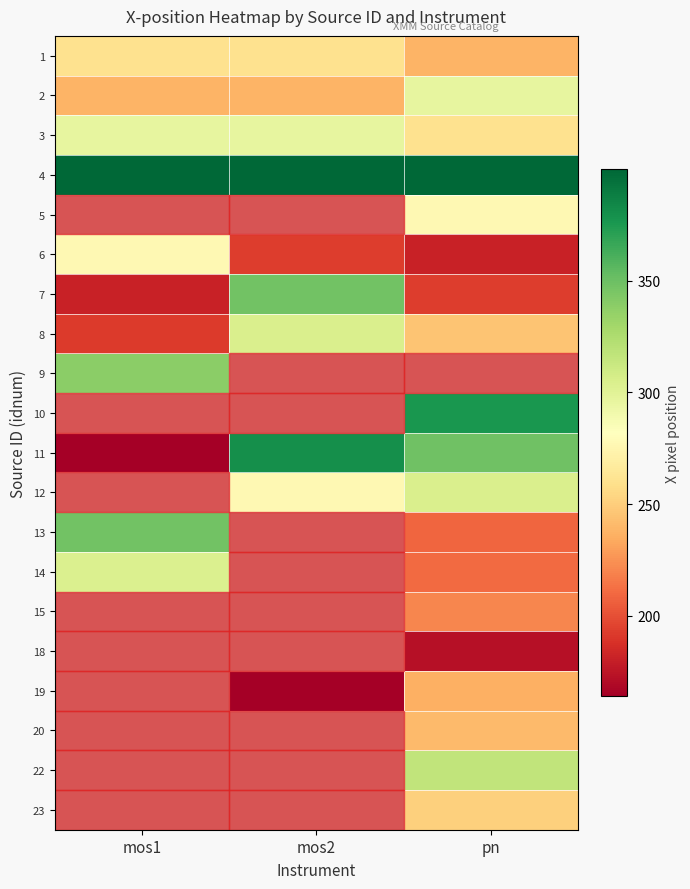

Which has a higher value, pn or mos2?

mos2